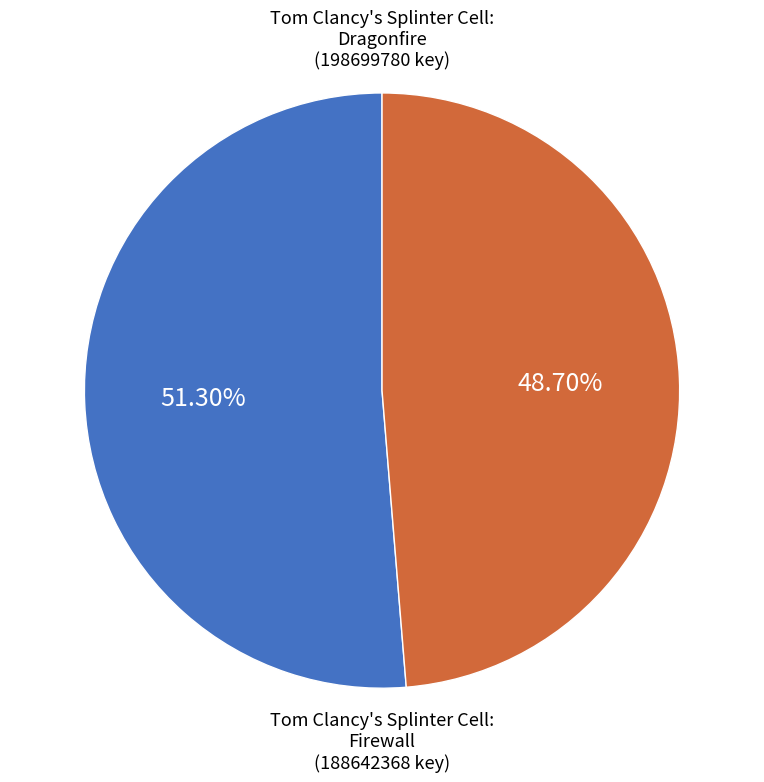

What is the ratio of the value at Firewall to the value at Dragonfire?

0.9